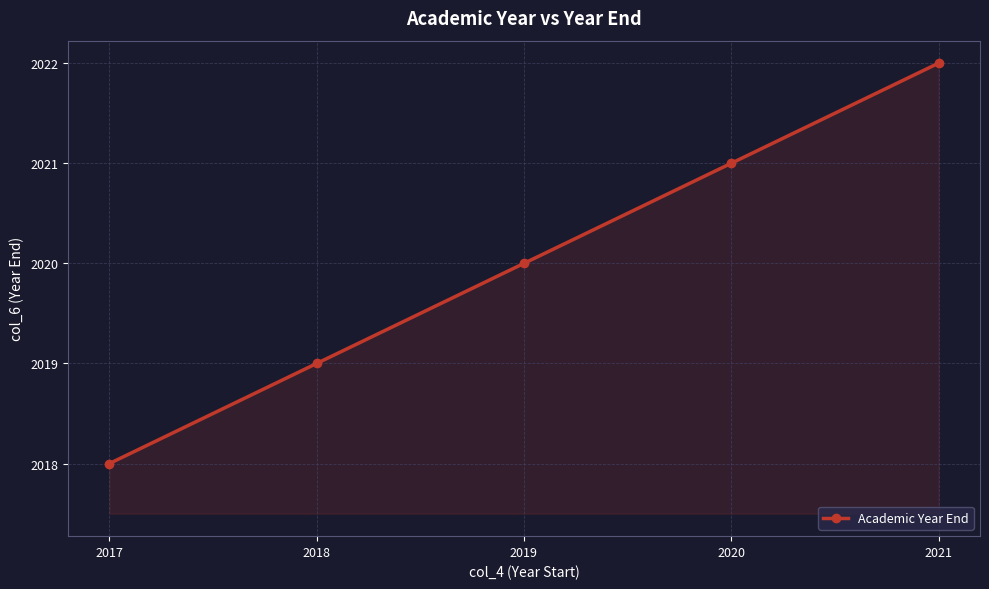

True or false: the data has more than 0 interior local peaks.

False